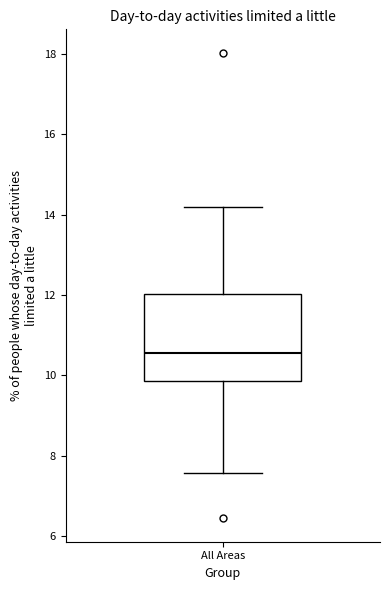

Where does the median line of the box for All Areas sit on the y-axis? The values are not printed on the chart, so give them approximately, as read against the axis.

10.6